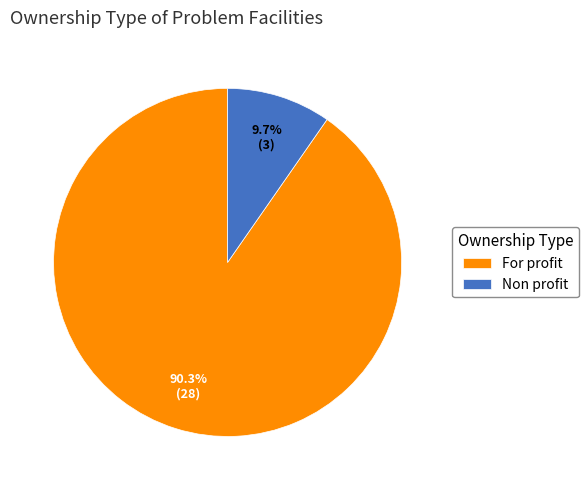

What is the largest slice in the pie chart?

For profit